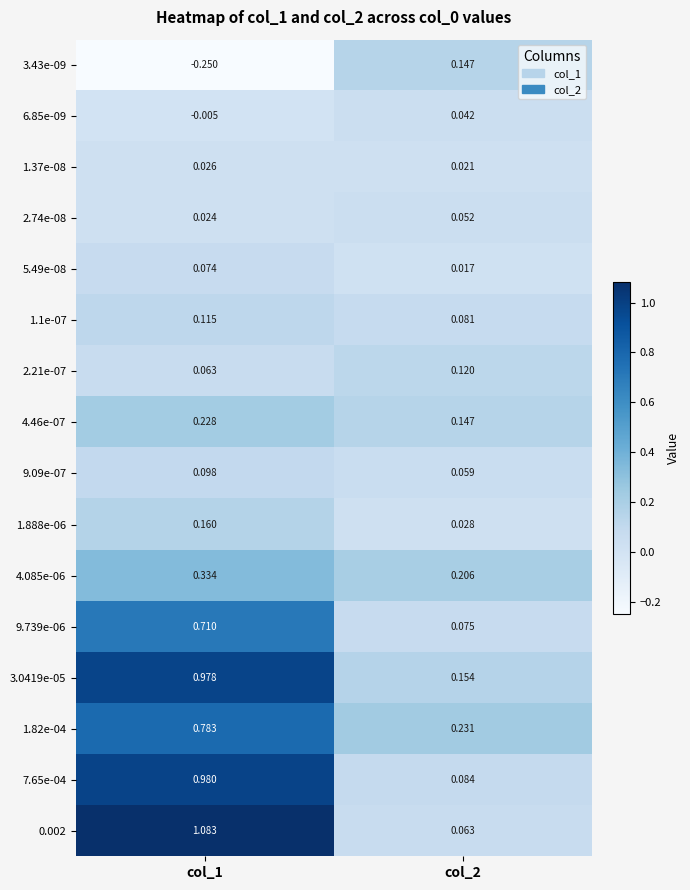

What is the total value across all series at col_1?

5.4